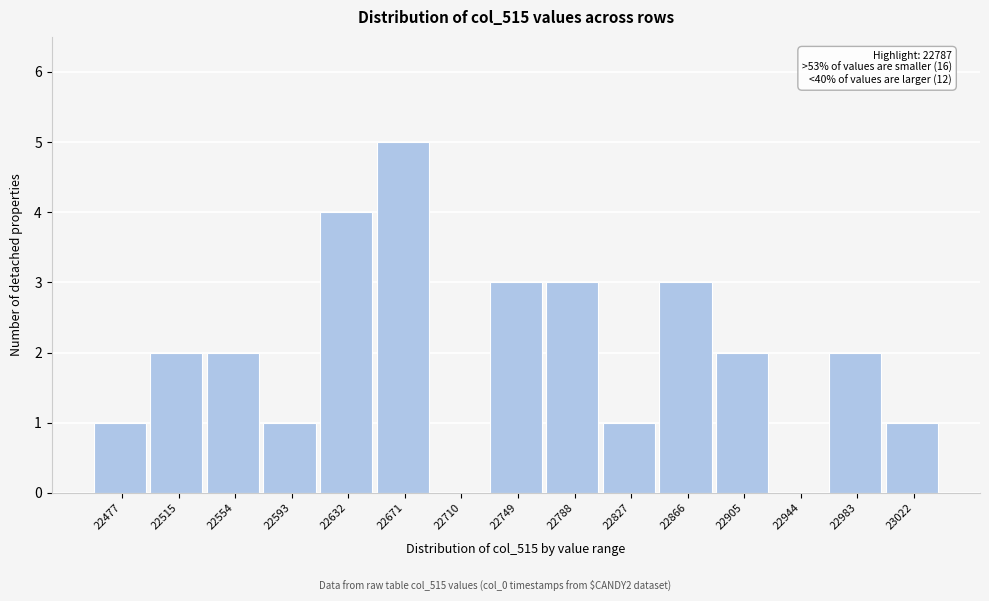

Reading left to right, transcribe all the data shown in this chart.

22477=1	22515=2	22554=2	22593=1	22632=4	22671=5	22710=0	22749=3	22788=3	22827=1	22866=3	22905=2	22944=0	22983=2	23022=1